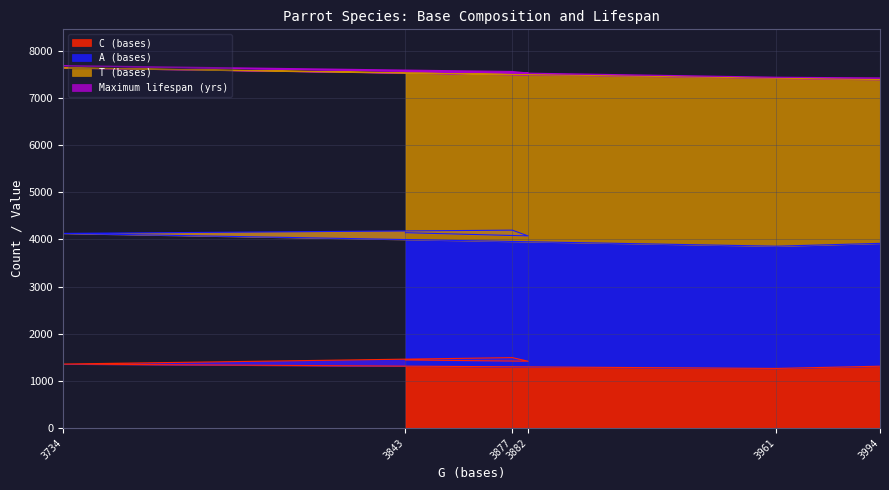

True or false: A (bases) and C (bases) intersect in this chart.

False